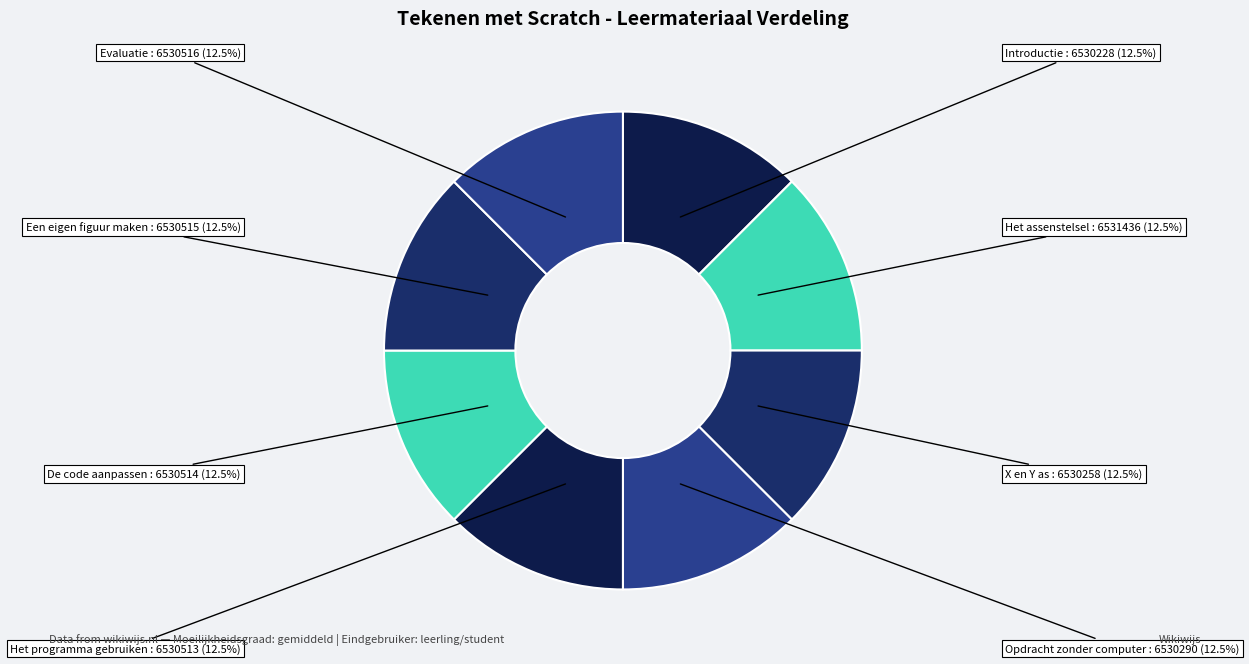

The Opdracht zonder computer slice represents 20% of the pie. True or false?

False